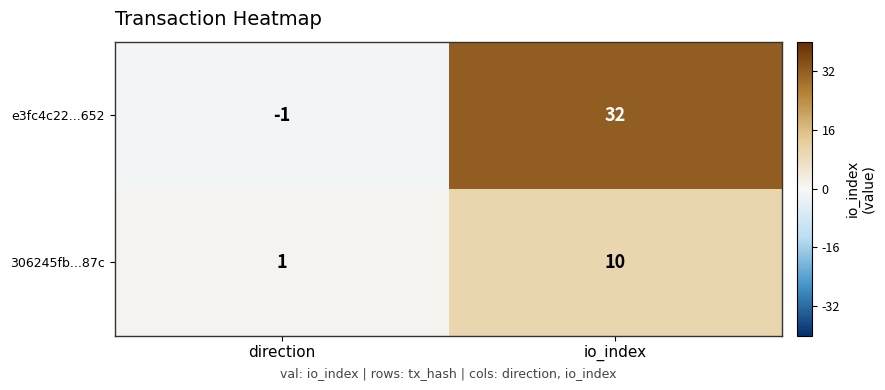

Reading left to right, list all the values displayed in this chart.

e3fc4c22...652: direction=-1	io_index=32
306245fb...87c: direction=1	io_index=10